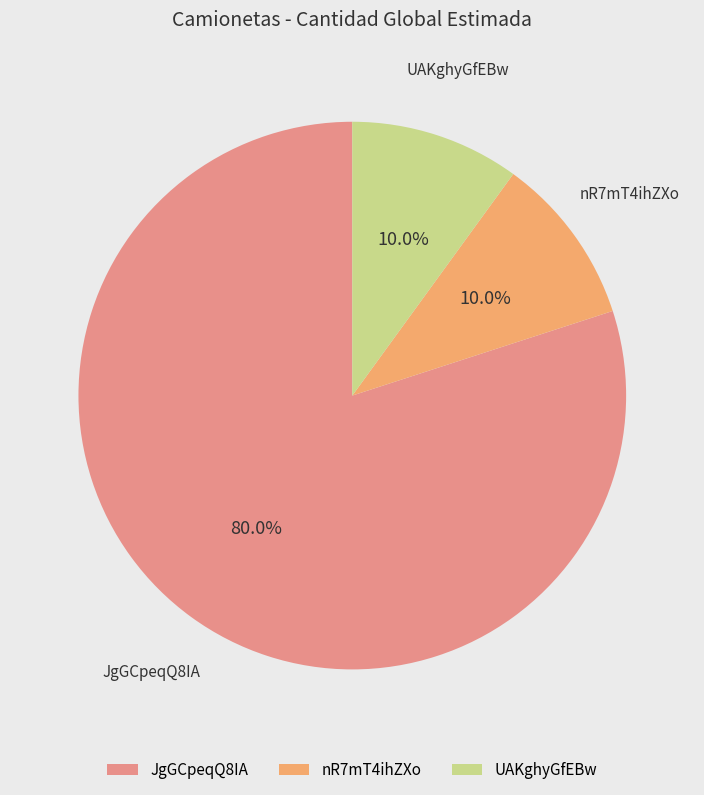

Which slice is the largest?

JgGCpeqQ8IA